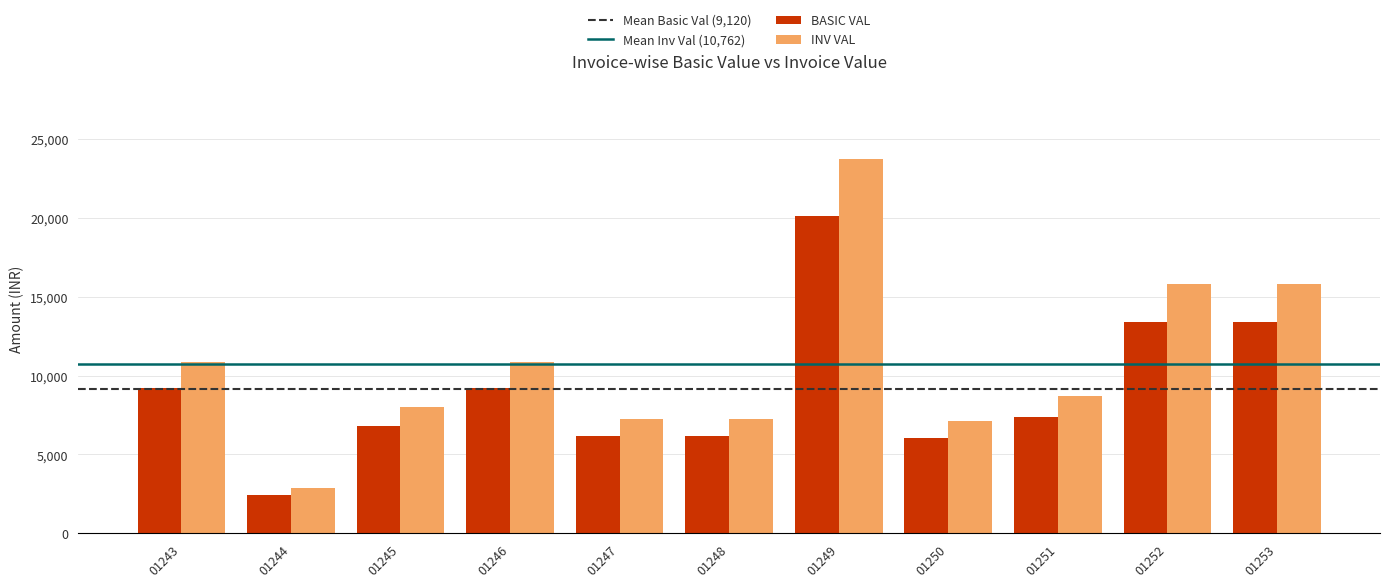

Which category has the highest value across all series?

01249